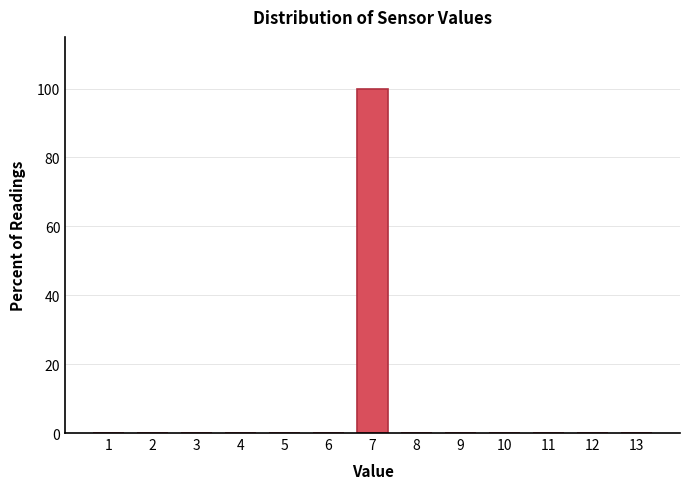

Reading left to right, what are all the values shown in this chart?

1=0	2=0	3=0	4=0	5=0	6=0	7=100	8=0	9=0	10=0	11=0	12=0	13=0